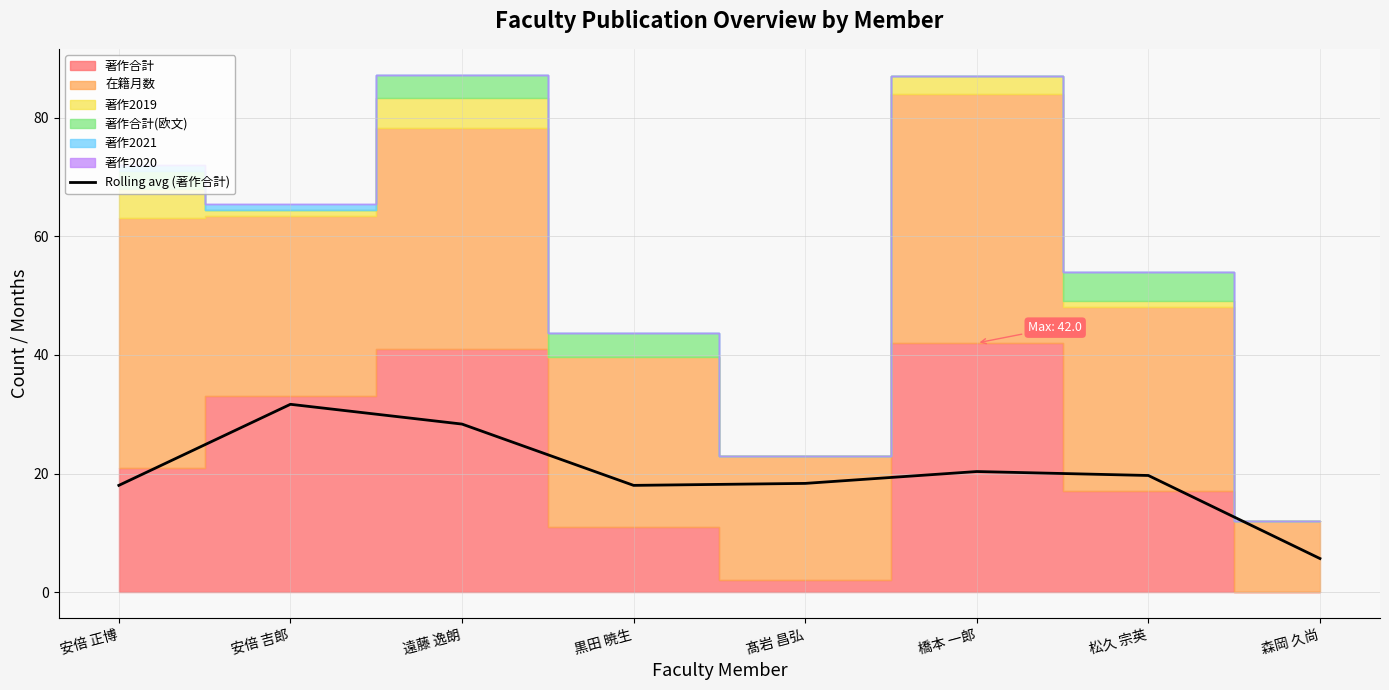

What is the label of the 2nd point from the right?

松久 宗英